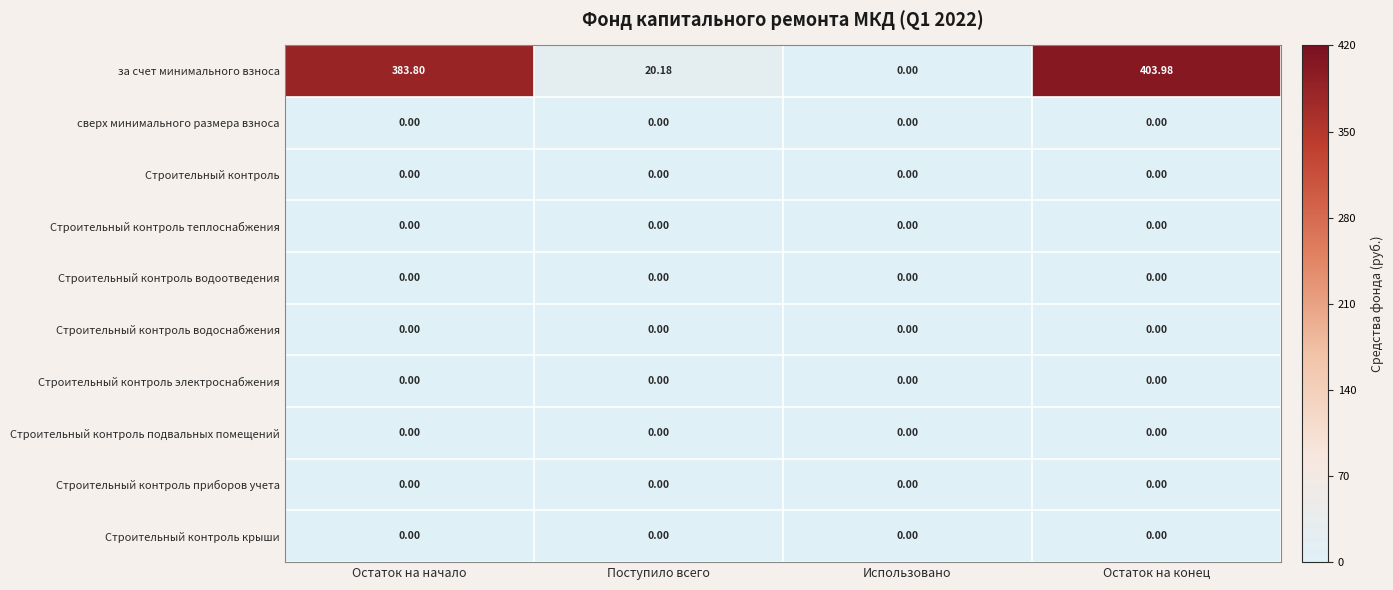

Between Остаток на начало and Остаток на конец, which series saw the biggest shift?

за счет минимального взноса